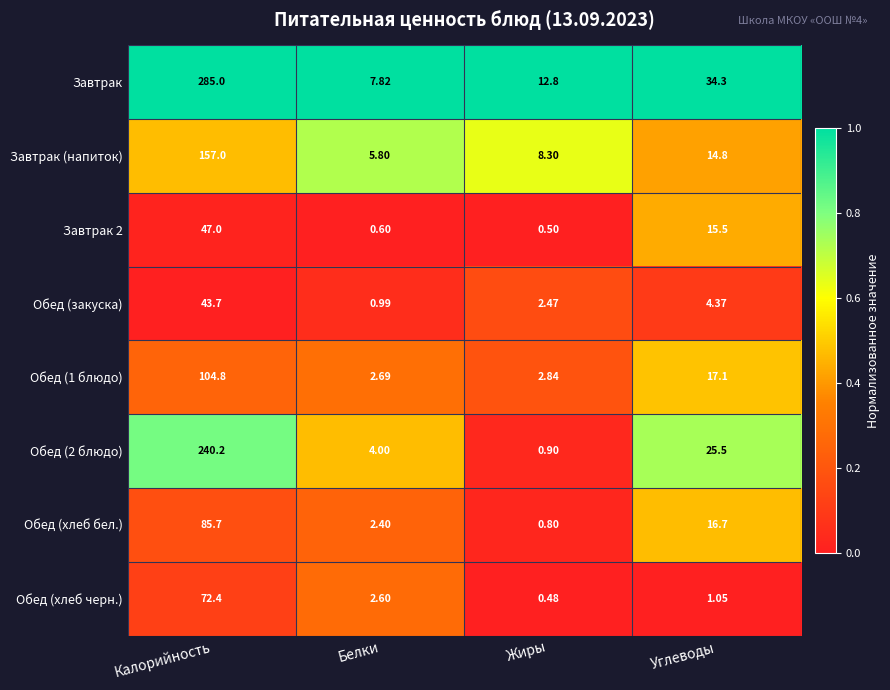

Which series has the largest range (max minus min)?

Завтрак